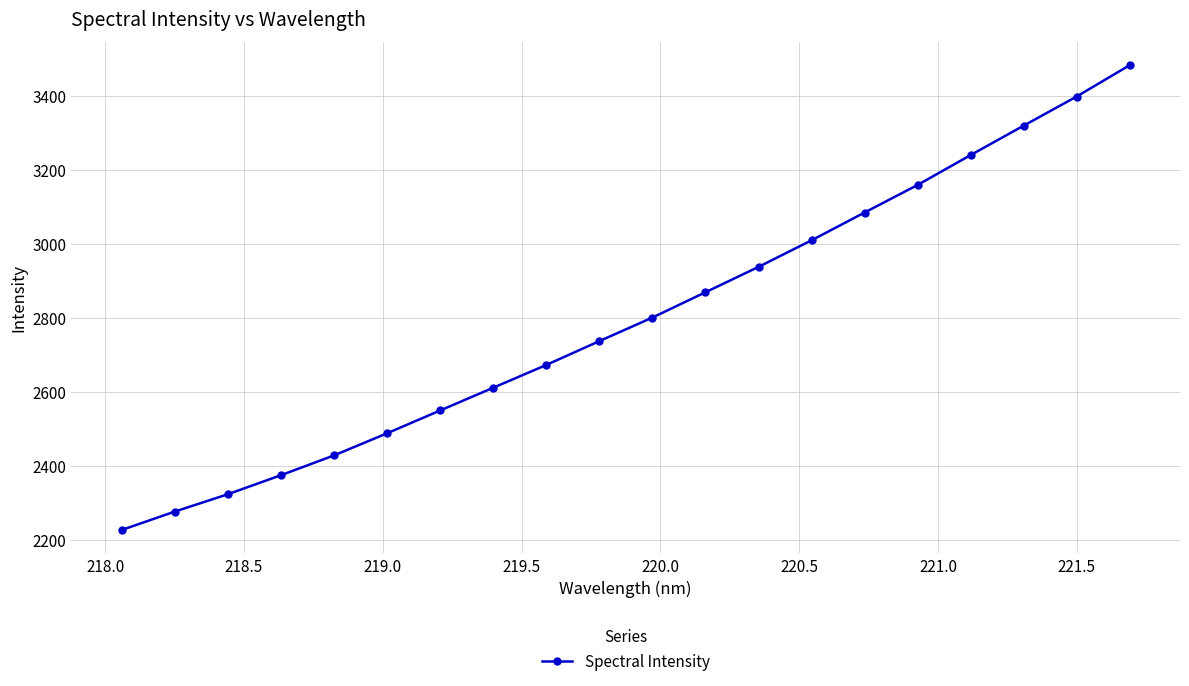

What is the maximum value shown in the chart?

3483.8